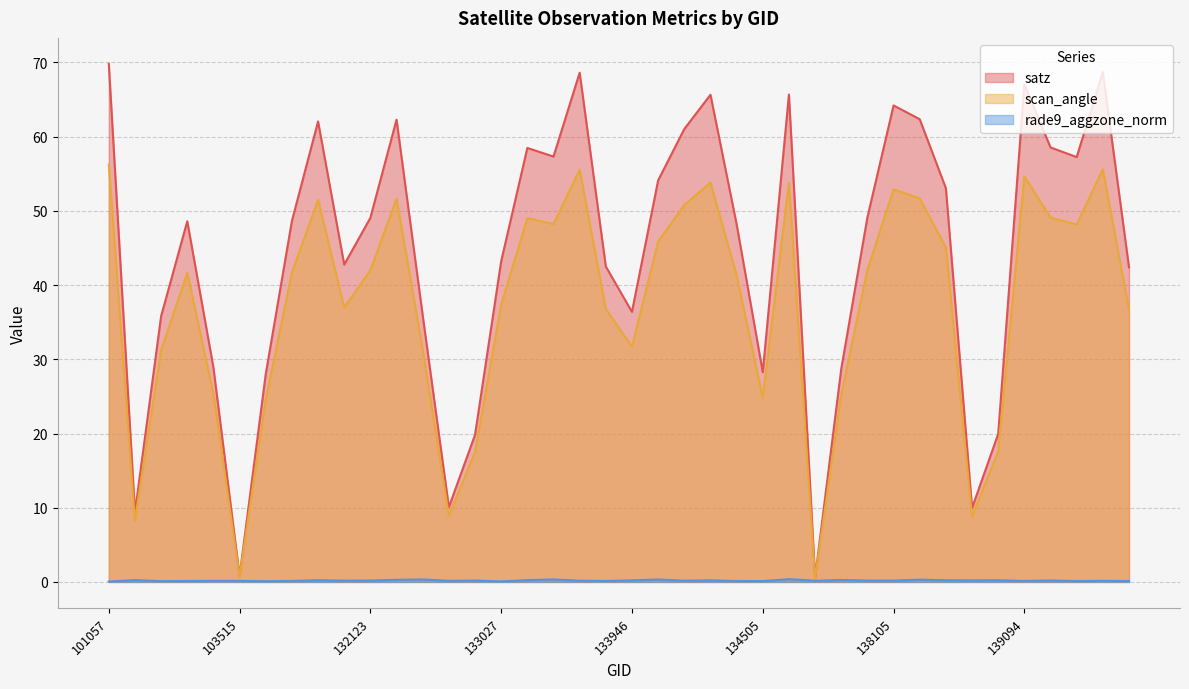

Reading right to left, extract all data points from this chart.

satz: 42.4	68.7	57.2	58.5	67.1	19.9	10.0	53.0	62.4	64.2	49.1	28.7	0.6	65.7	28.3	48.2	65.7	61.0	54.1	36.4	42.5	68.6	57.3	58.5	43.2	19.8	10.1	35.9	62.3	49.1	42.8	62.0	48.6	28.0	0.8	28.9	48.6	35.8	9.4	69.8
scan_angle: 36.7	55.6	48.2	49.1	54.7	17.6	8.8	45.1	51.7	52.9	42.0	25.2	0.5	53.8	24.8	41.3	53.8	50.8	45.9	31.7	36.8	55.6	48.2	49.0	37.3	17.5	8.9	31.3	51.6	42.0	37.0	51.5	41.7	24.6	0.7	25.3	41.6	31.2	8.3	56.2
rade9_aggzone_norm: 0.1	0.1	0.1	0.2	0.1	0.2	0.2	0.2	0.3	0.2	0.2	0.3	0.2	0.4	0.1	0.1	0.2	0.2	0.3	0.2	0.1	0.2	0.3	0.2	0.1	0.2	0.1	0.3	0.3	0.2	0.2	0.2	0.1	0.1	0.1	0.1	0.1	0.1	0.2	0.1